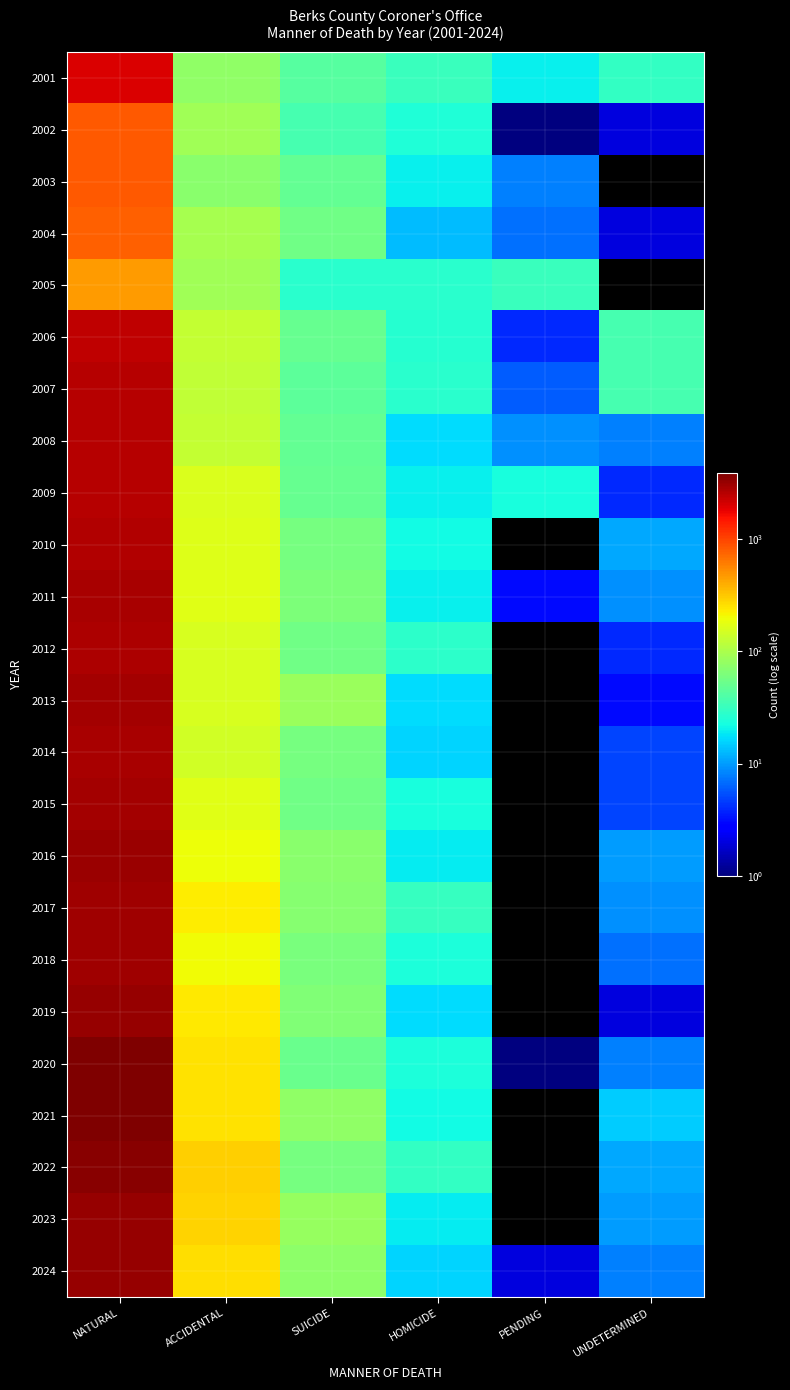

What is the spread (max minus min) of values at HOMICIDE?

19